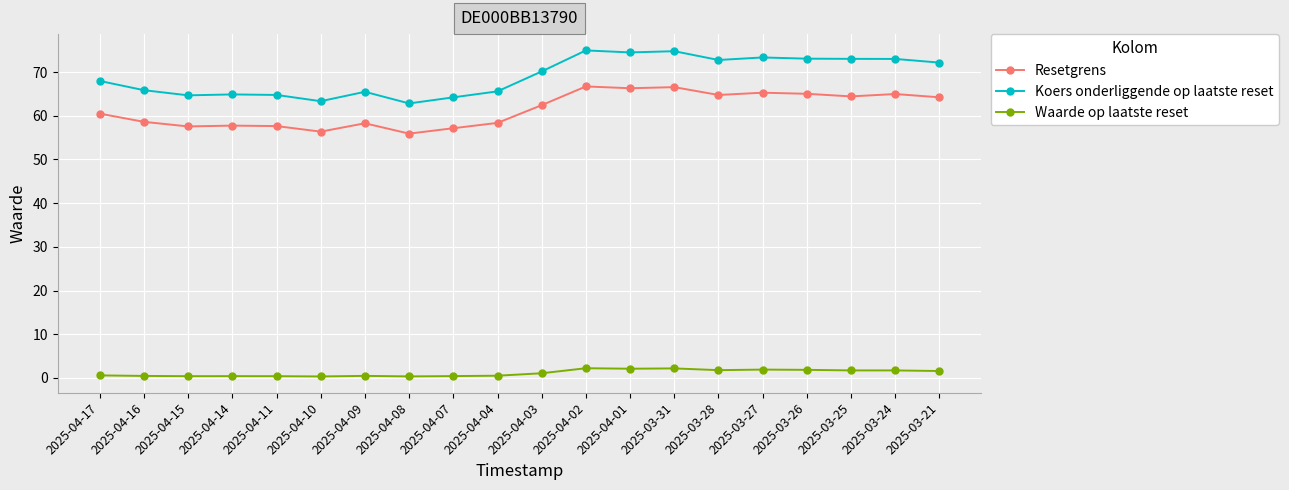

Which series has the largest range (max minus min)?

Koers onderliggende op laatste reset